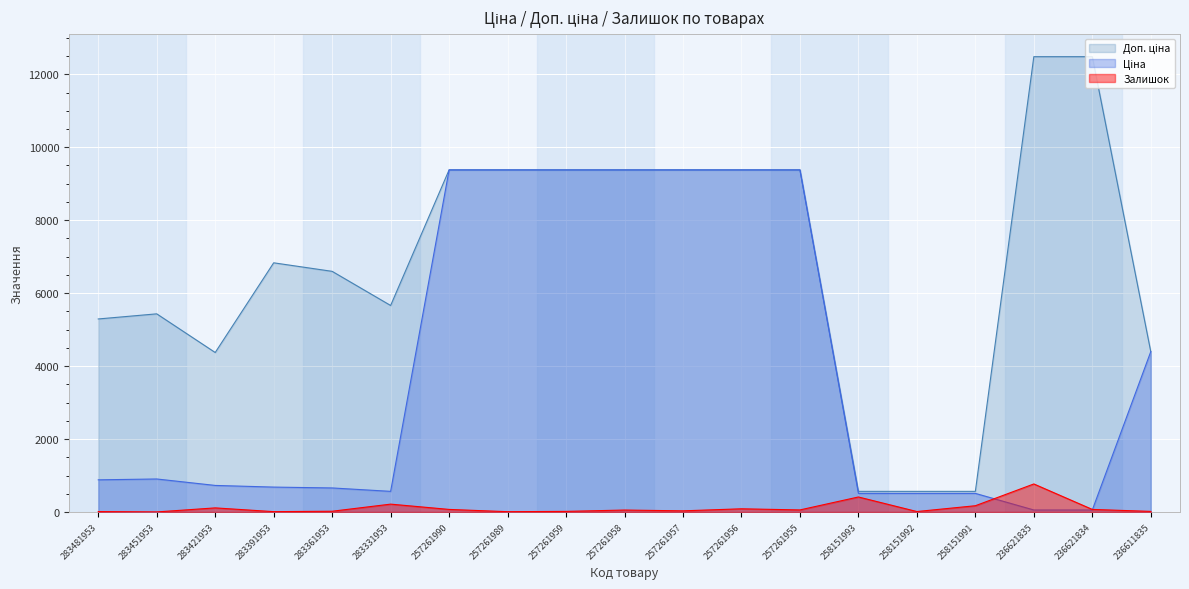

True or false: Ціна and Доп. ціна cross at least once.

False